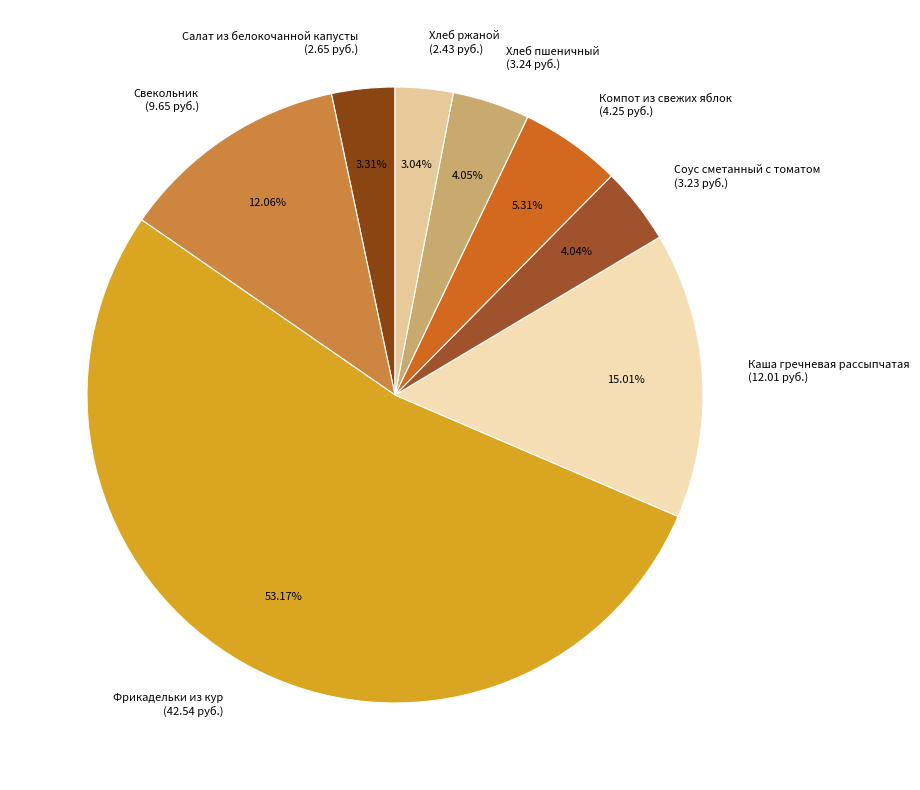

Approximately how many times larger is the value at Компот из свежих яблок compared to Салат из белокочанной капусты?

1.6